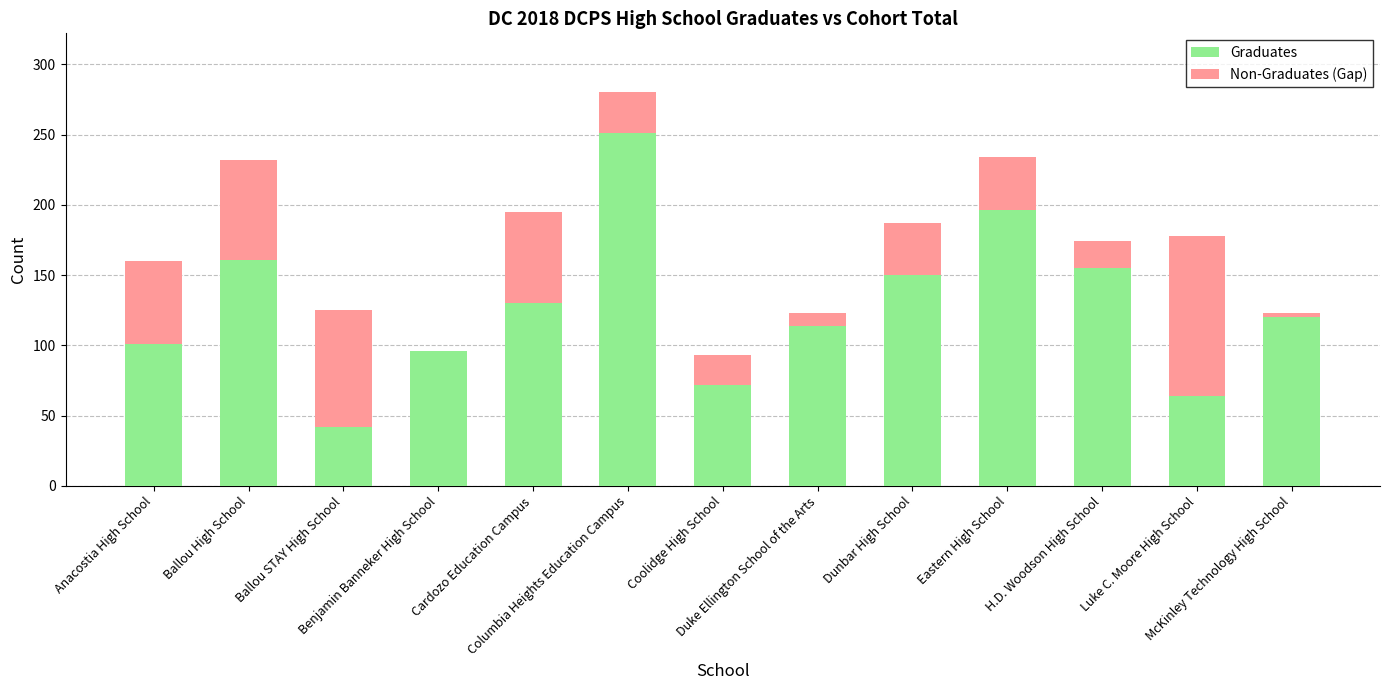

What is the highest value of the Graduates series?

251